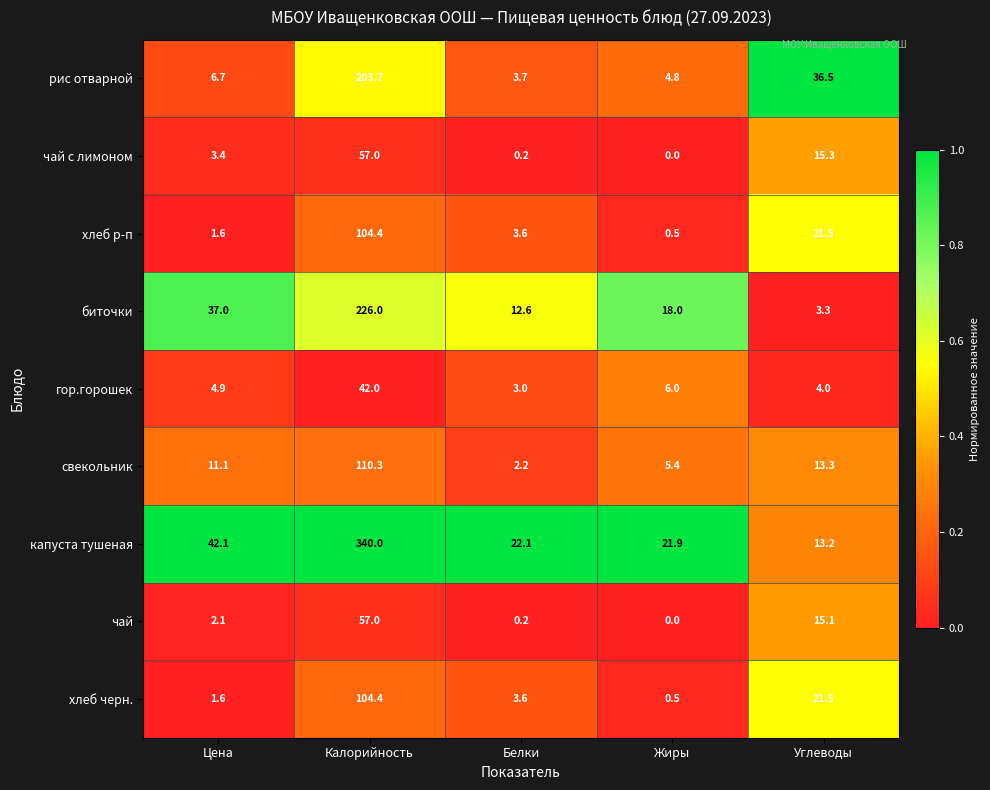

Between Калорийность and Белки, which series saw the biggest shift?

капуста тушеная